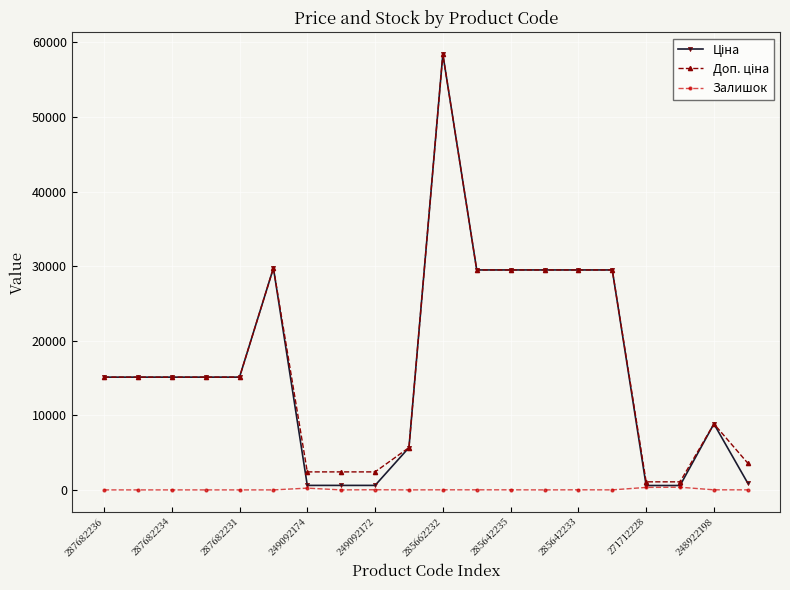

What is the maximum value shown in the chart?

58426.5